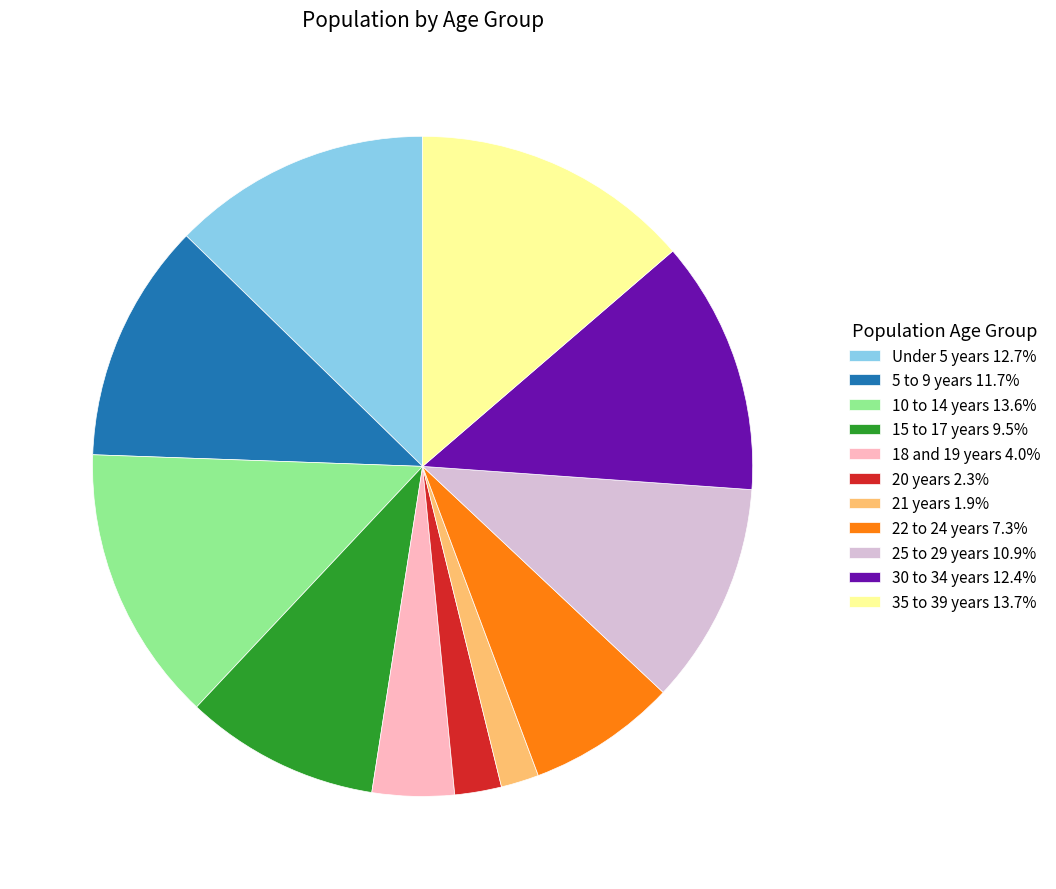

The 25 to 29 years slice represents 21% of the pie. True or false?

False